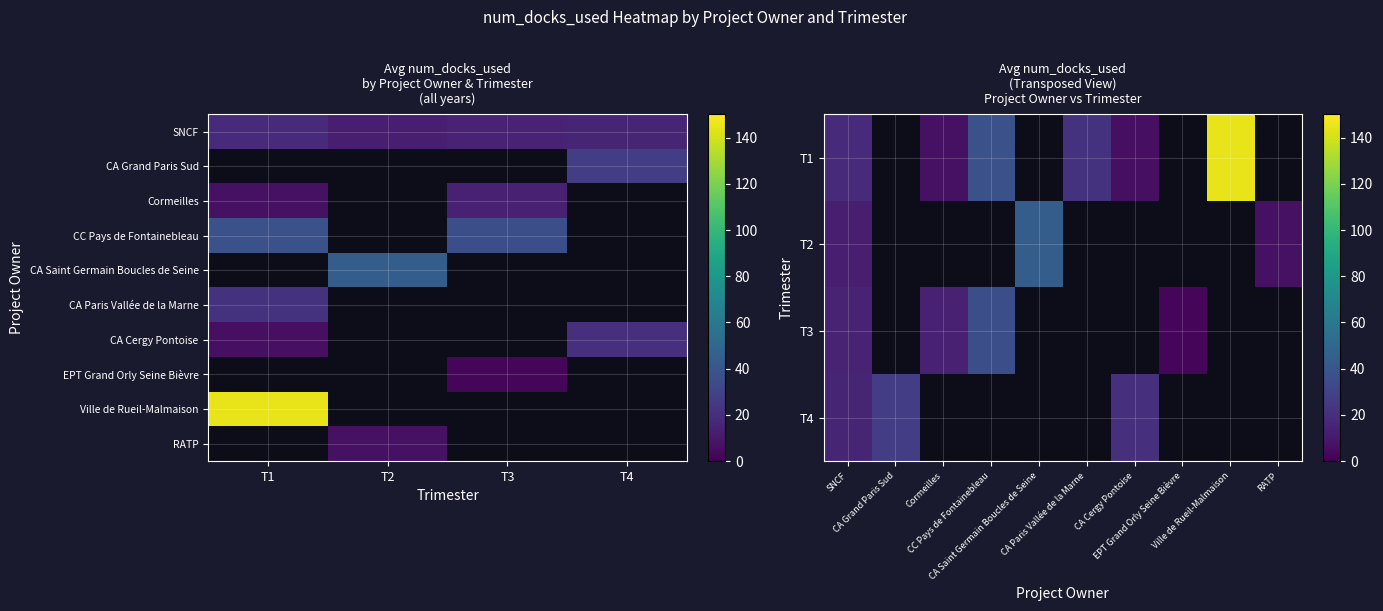

Reading left to right, what are all the values shown in this chart?

SNCF: T1=18.4	T2=12.8	T3=14.2	T4=15.6
CA Grand Paris Sud: T1=0.0	T2=0.0	T3=0.0	T4=27.0
Cormeilles: T1=7.0	T2=0.0	T3=14.0	T4=0.0
CC Pays de Fontainebleau: T1=37.0	T2=0.0	T3=36.0	T4=0.0
CA Saint Germain Boucles de Seine: T1=0.0	T2=44.0	T3=0.0	T4=0.0
CA Paris Vallée de la Marne: T1=22.0	T2=0.0	T3=0.0	T4=0.0
CA Cergy Pontoise: T1=6.0	T2=0.0	T3=0.0	T4=21.0
EPT Grand Orly Seine Bièvre: T1=0.0	T2=0.0	T3=2.0	T4=0.0
Ville de Rueil-Malmaison: T1=145.0	T2=0.0	T3=0.0	T4=0.0
RATP: T1=0.0	T2=7.0	T3=0.0	T4=0.0